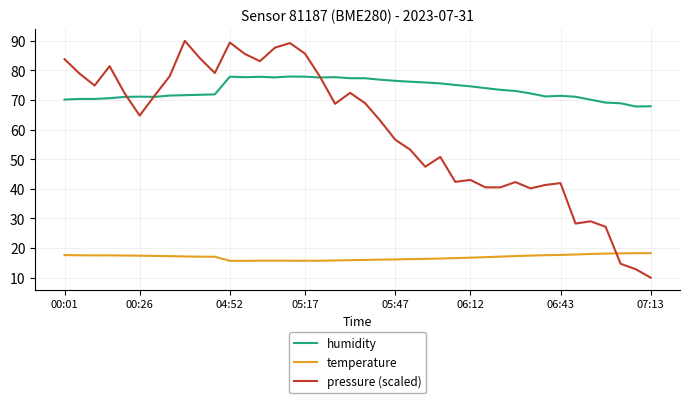

How many intersections are there between pressure (scaled) and temperature?

1